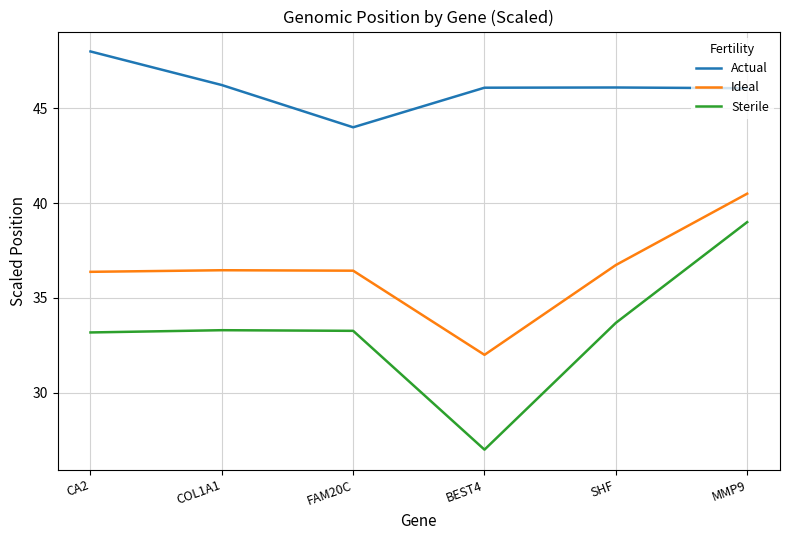

What is the difference between the highest and lowest values at BEST4?

19.1